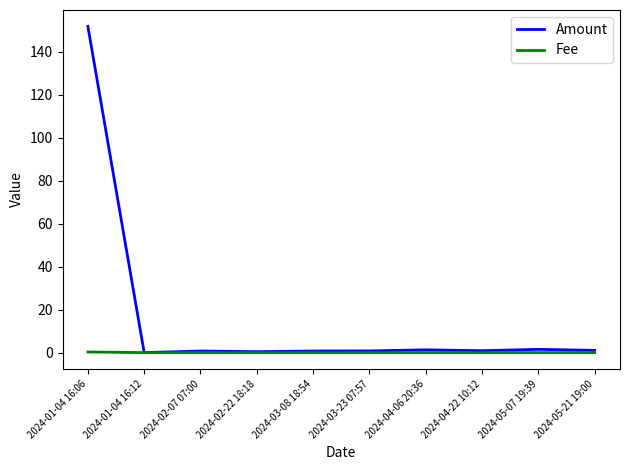

Count the number of data series in this chart.

2